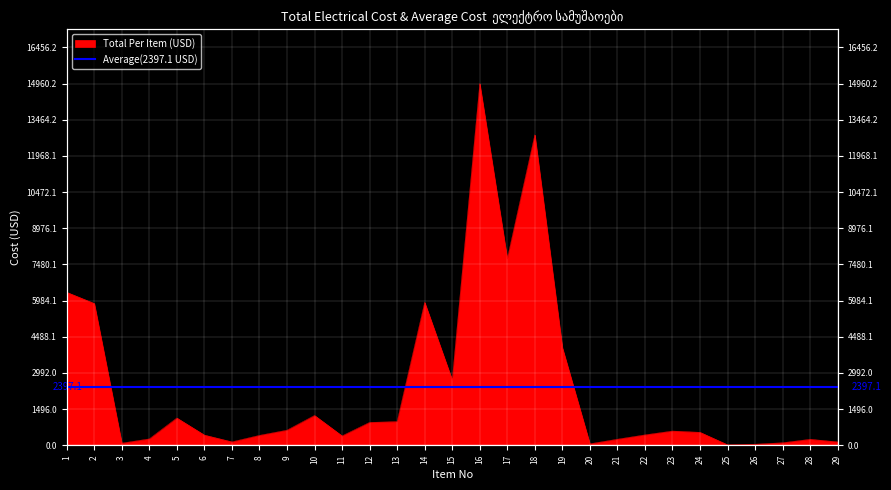

Between 15 and 1, which is larger?

1